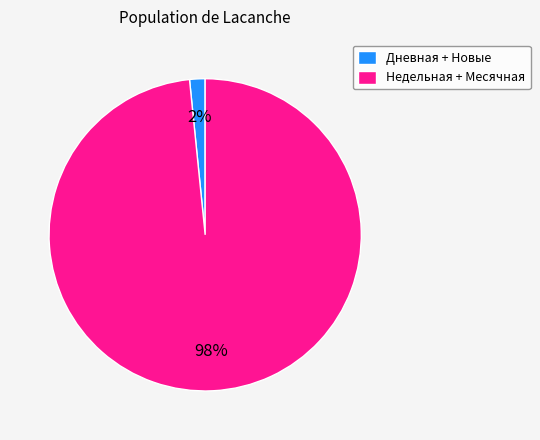

What is the largest slice in the pie chart?

Недельная + Месячная